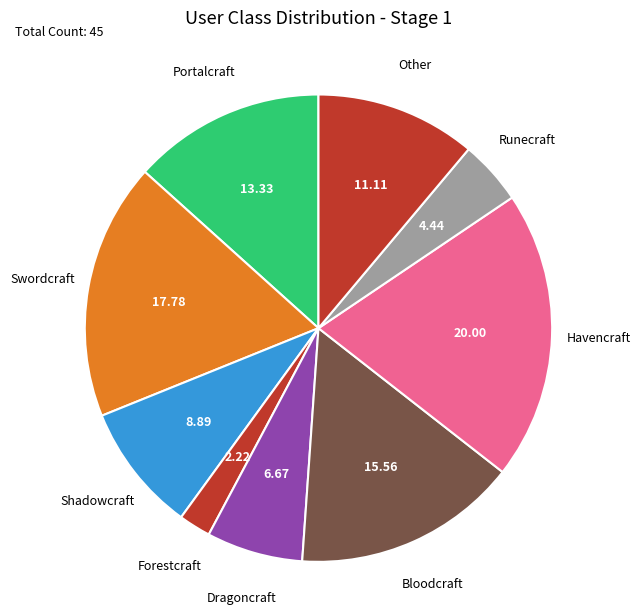

How many slices are in this pie chart?

9